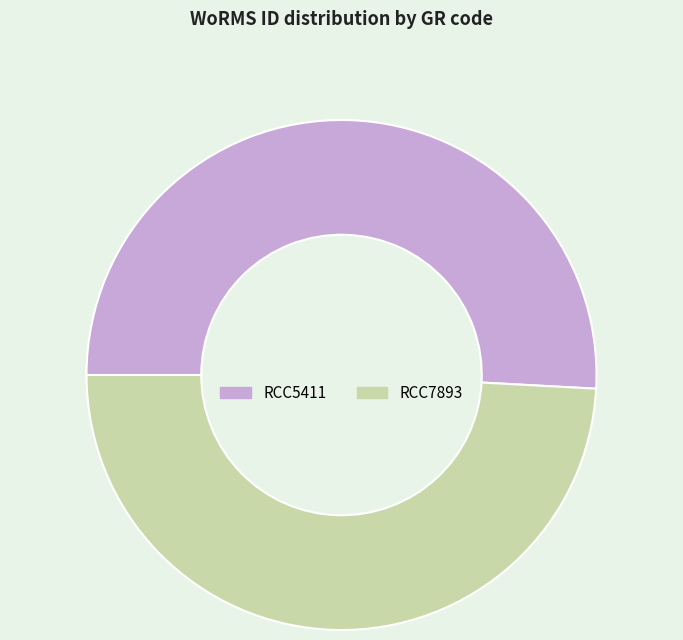

Approximately how many times larger is the value at RCC5411 compared to RCC7893?

1.0